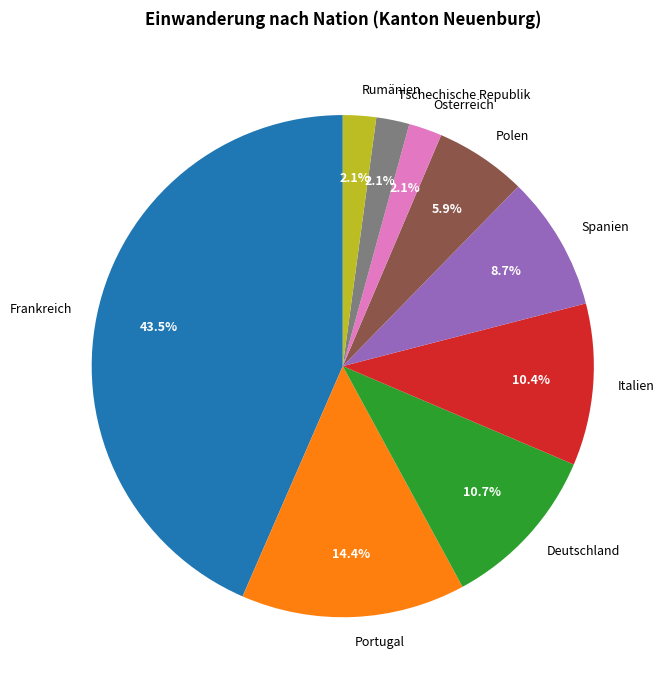

True or false: Polen accounts for 6% of the total.

True